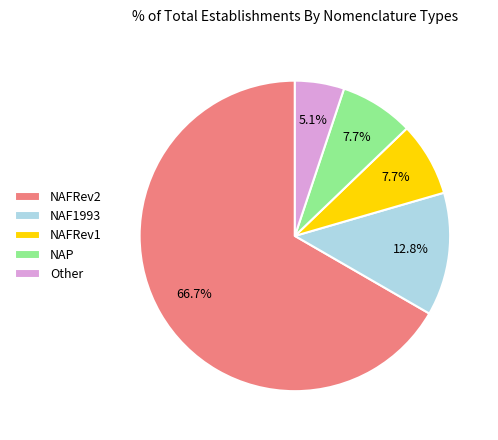

Do NAP and Other together represent more than half of the pie?

No